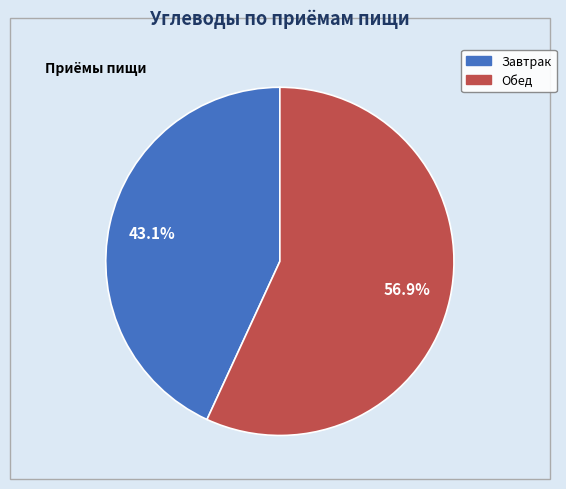

What percentage is NOT represented by Завтрак?

56.9%